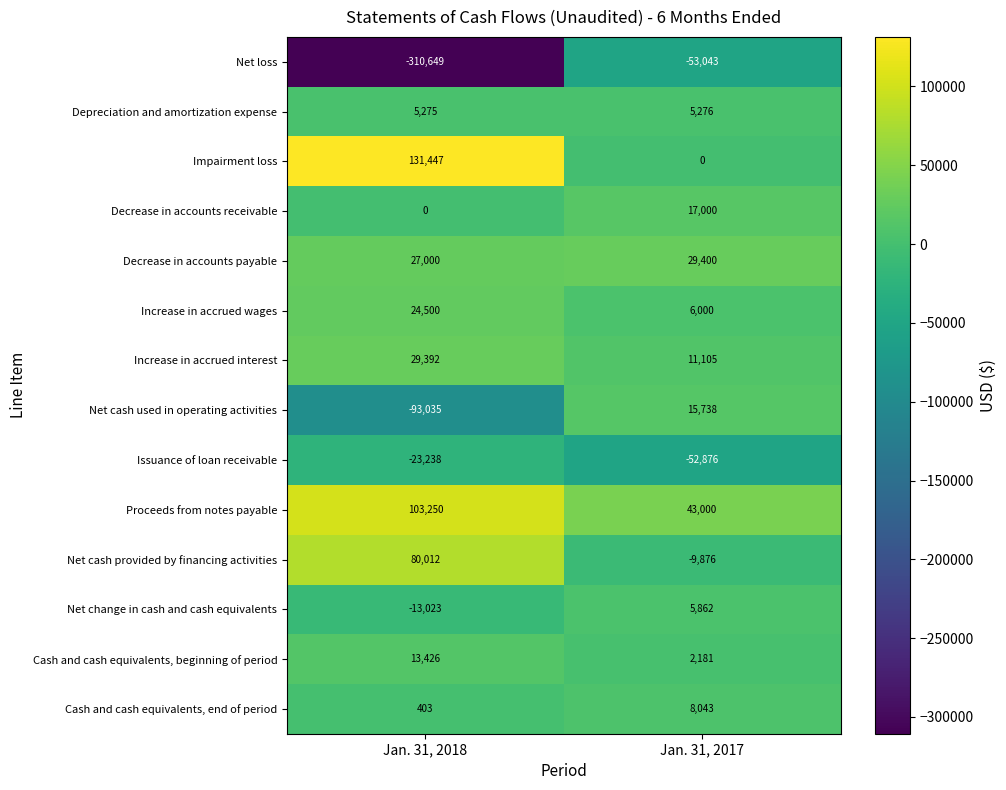

Is it true that Decrease in accounts payable equals 29400 at Jan. 31, 2017?

True